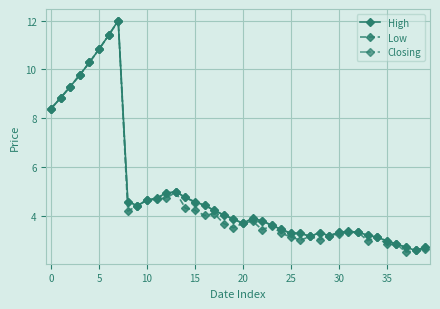

What is the smallest value displayed?

2.5